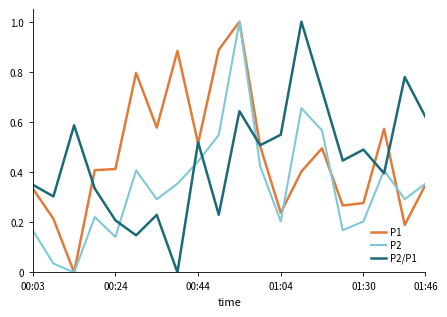

What is the maximum value for P2/P1?

1.0